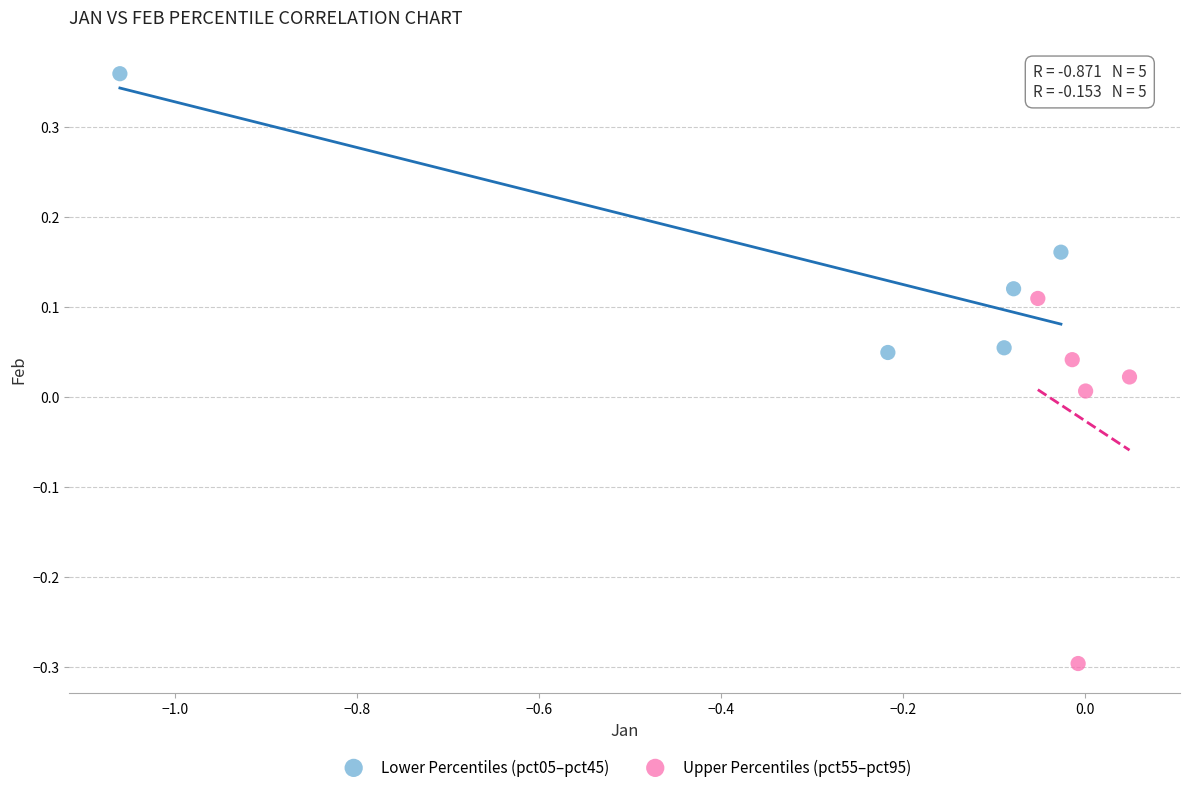

Which series contains the lowest Y value?

Upper Percentiles (pct55–pct95)